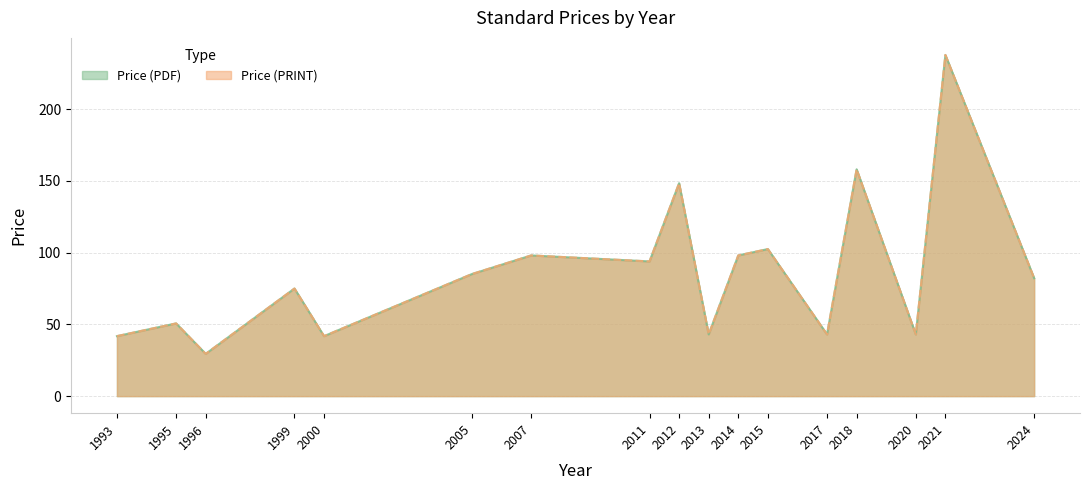

Is it true that Price (PRINT) equals 67.4 at 2017?

False